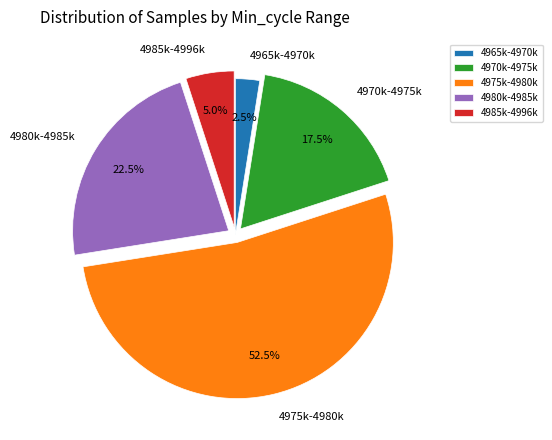

What percentage is NOT represented by 4970k-4975k?

82.5%